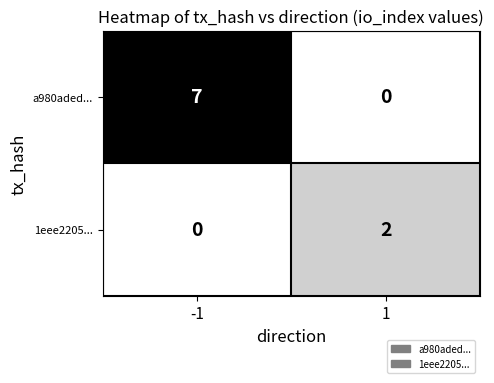

Which category has the highest value across all series?

-1